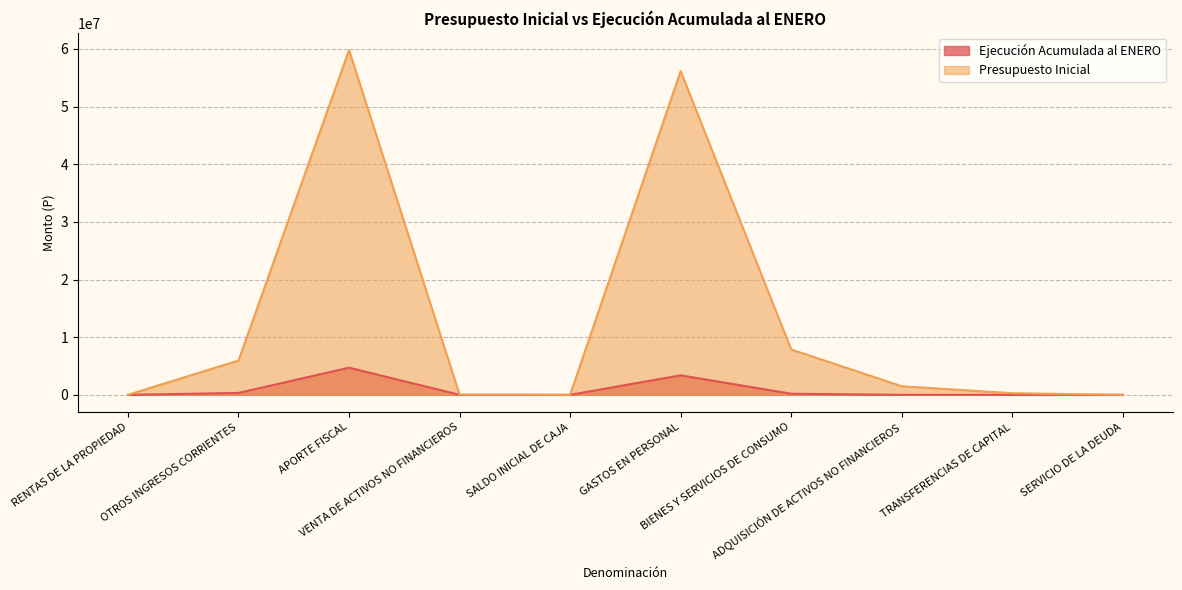

Does the chart display data point markers on the line(s)?

No